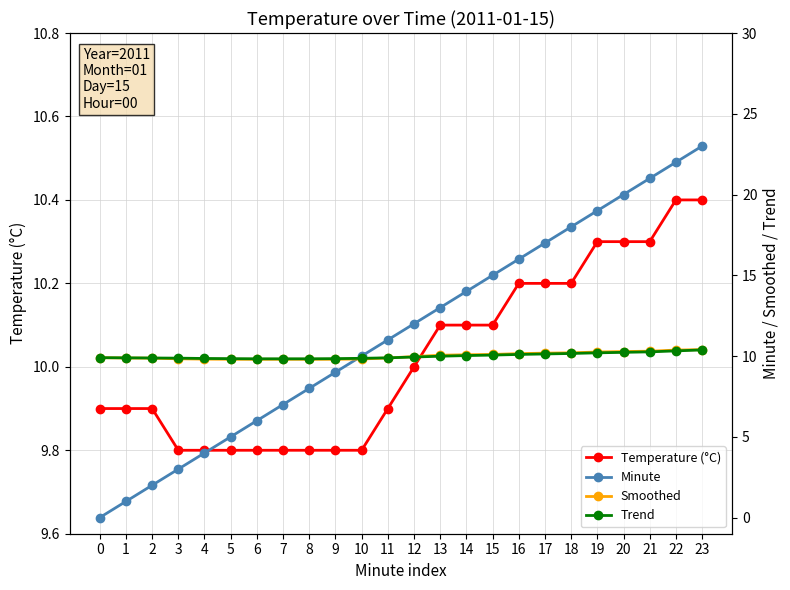

What is the difference between the maximum and minimum values in the Trend series?

0.6